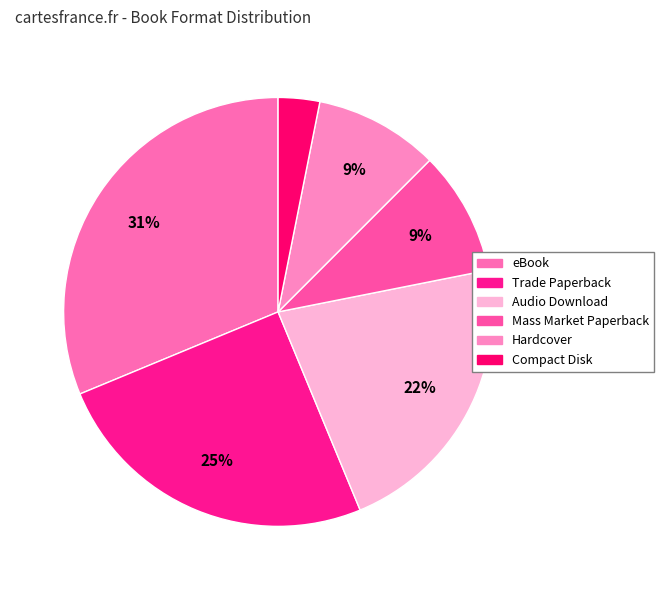

To the nearest percent, what is the difference between the largest and smallest slice percentages?

28%